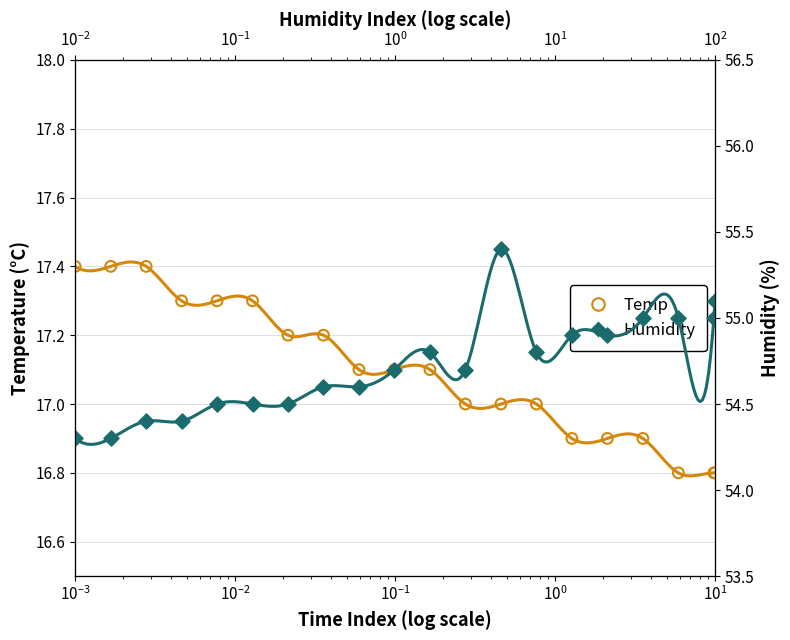

Which series has the widest spread of Y values?

Humidity